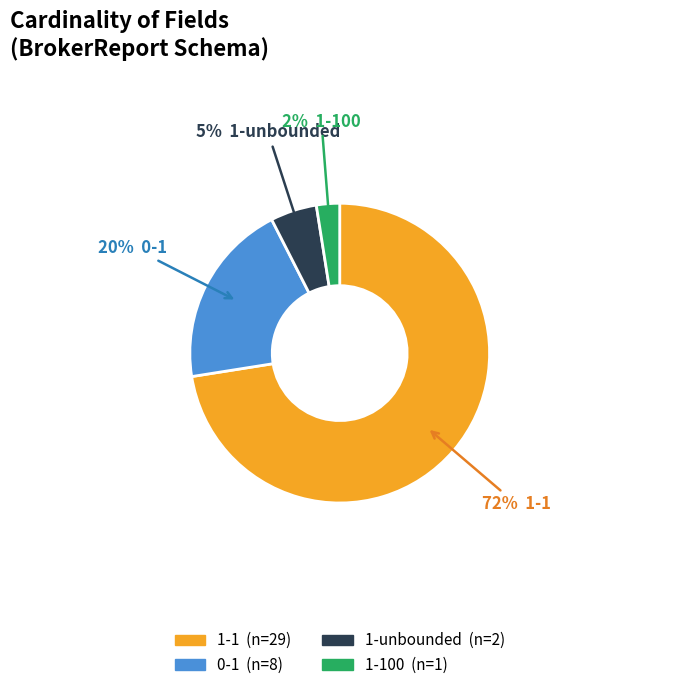

Is there any slice that represents more than half of the pie?

Yes